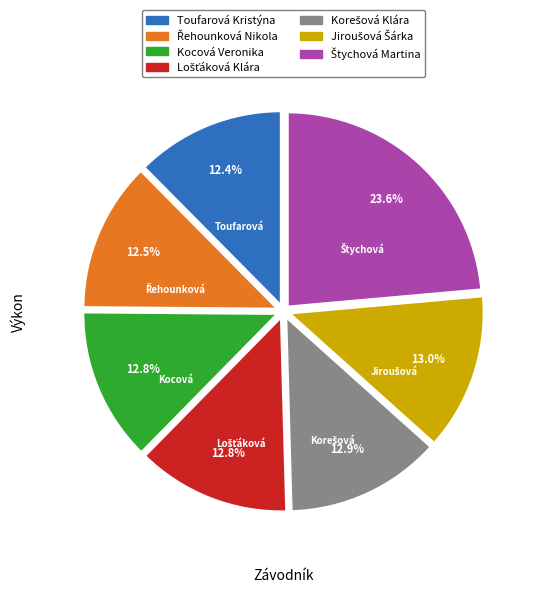

How many slices are in this pie chart?

7